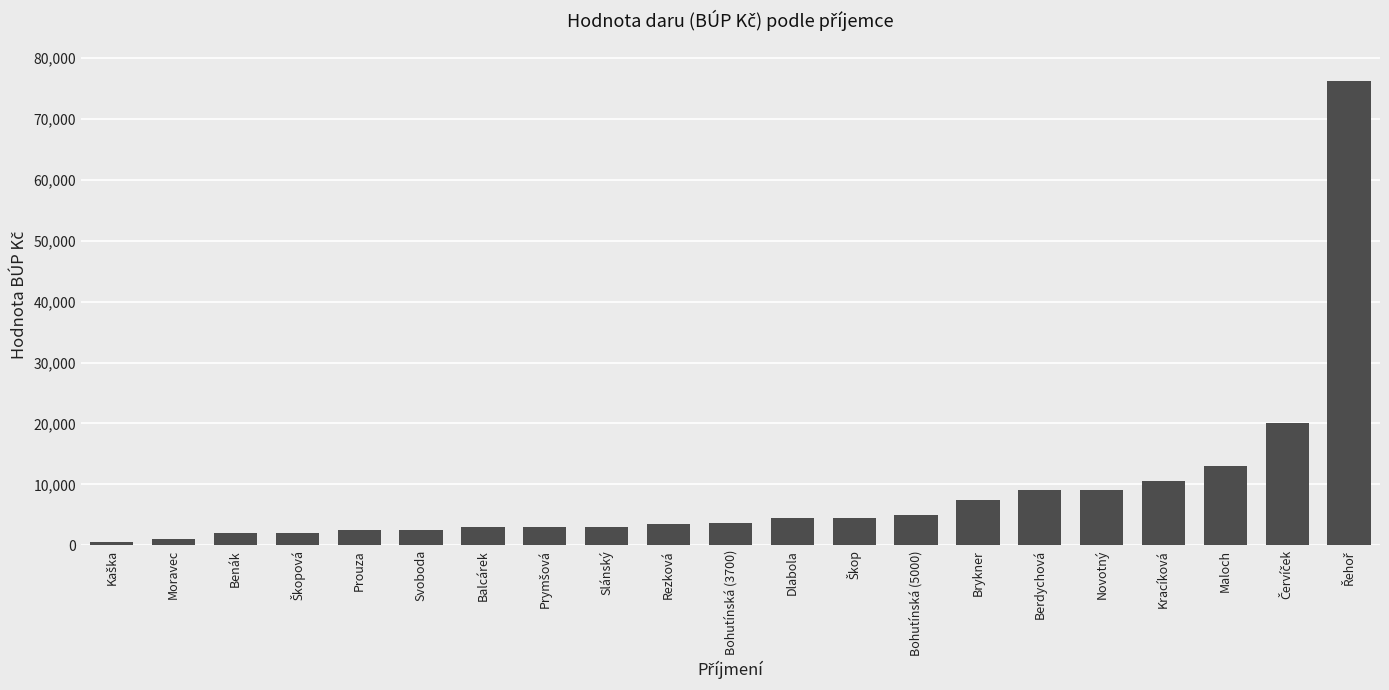

What is the sum of the values at Kracíková and Benák?

12500